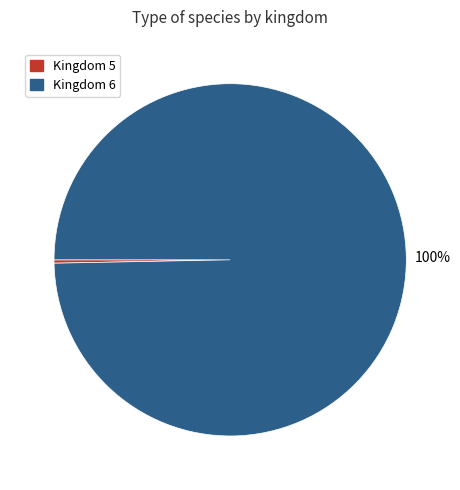

To the nearest percent, what is the average slice percentage?

50%